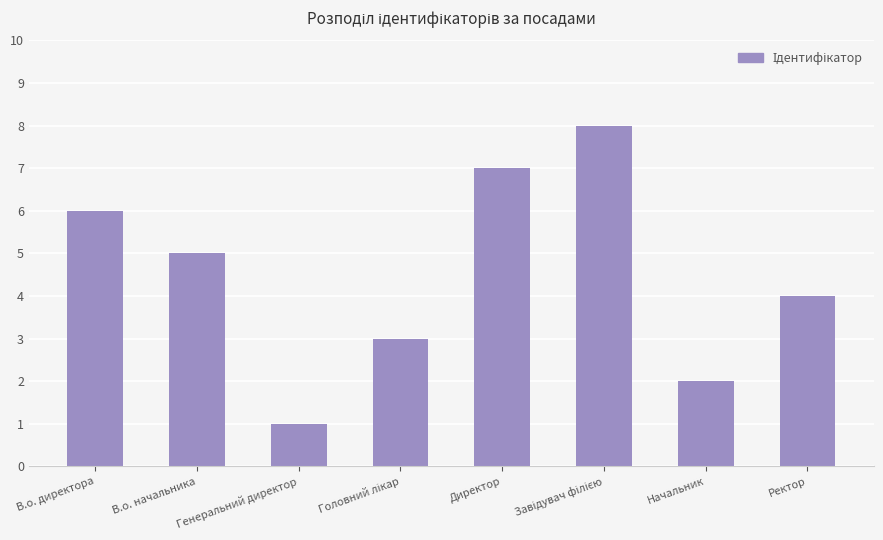

True or false: the data shows 2 at Начальник.

True